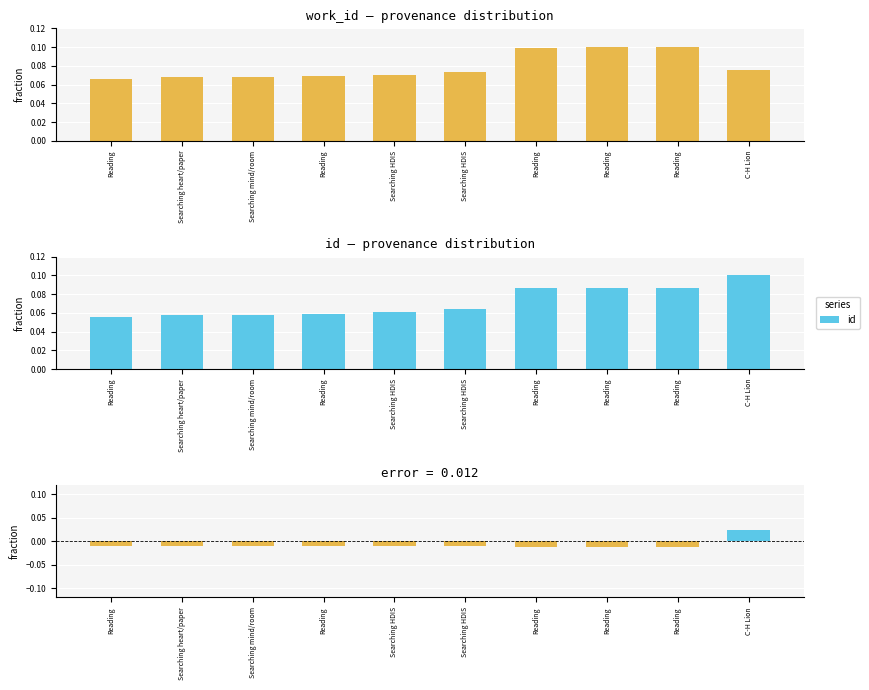

Reading left to right, transcribe all the data shown in this chart.

work_id: 0.1	0.1	0.1	0.1	0.1	0.1	0.1	0.1	0.1	0.1
id: 0.1	0.1	0.1	0.1	0.1	0.1	0.1	0.1	0.1	0.1
id - work_id: -0.0	-0.0	-0.0	-0.0	-0.0	-0.0	-0.0	-0.0	-0.0	0.0